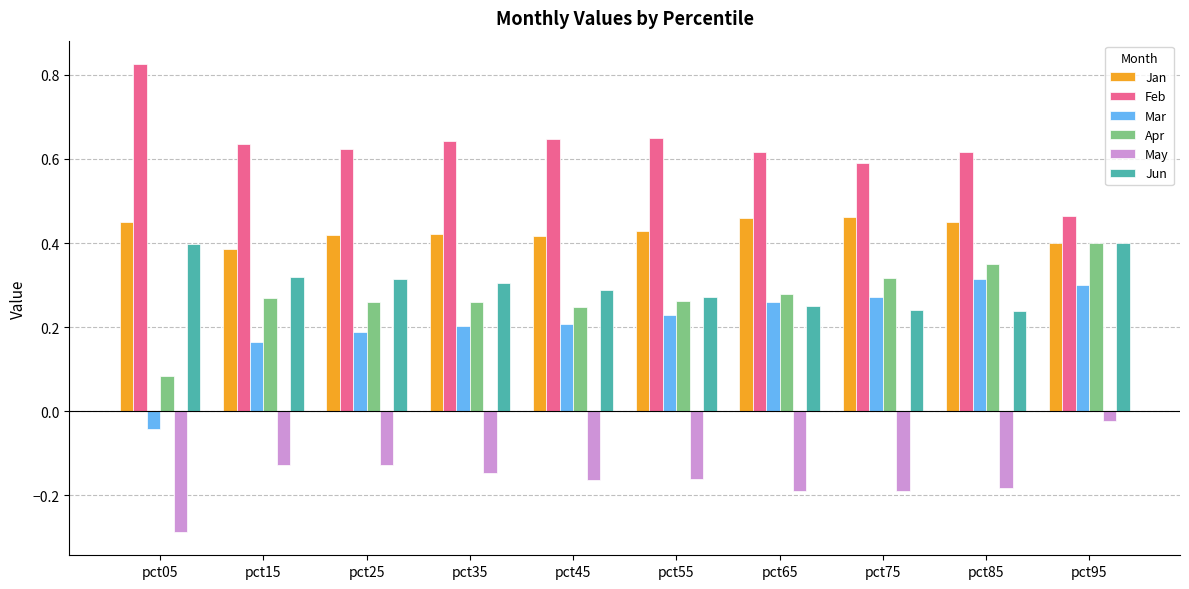

What is the sum of the May values at pct45 and pct75?

-0.4